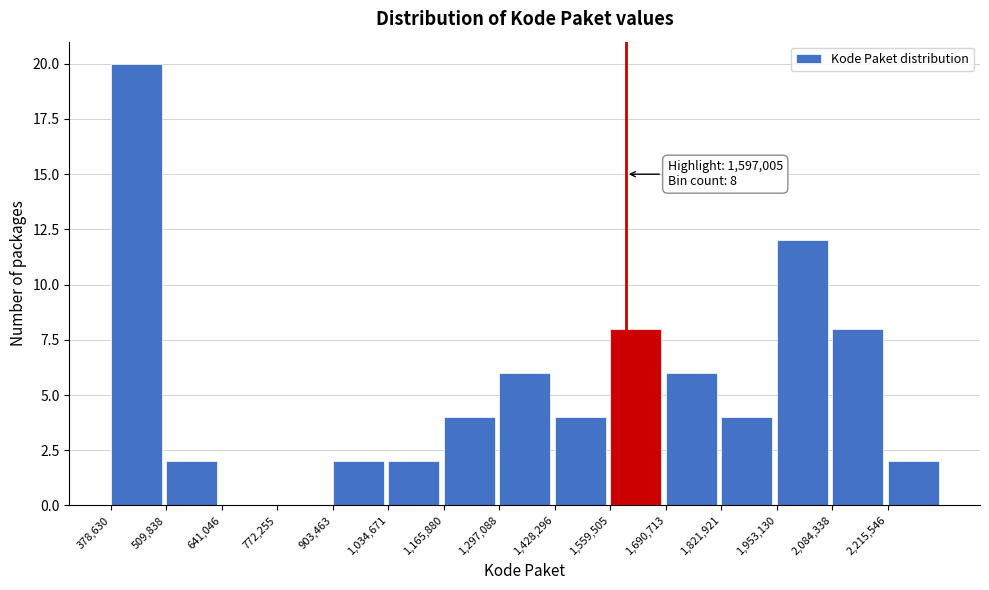

Which range on the x-axis has the tallest bar?

380000 to 500000